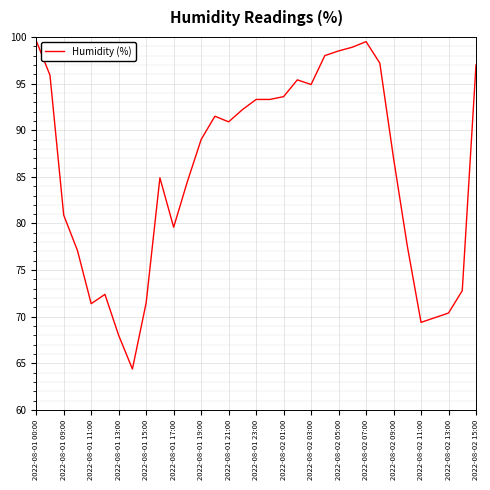

What is the smallest value displayed?

64.4